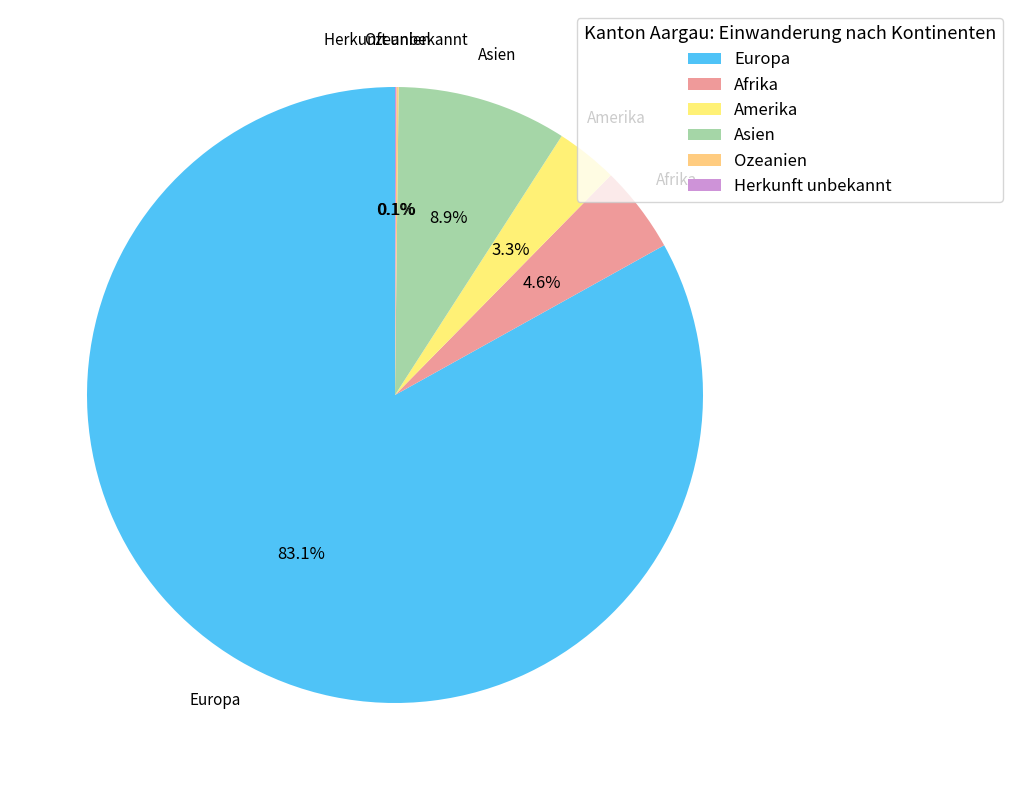

Approximately how many times larger is the value at Amerika compared to Asien?

0.4